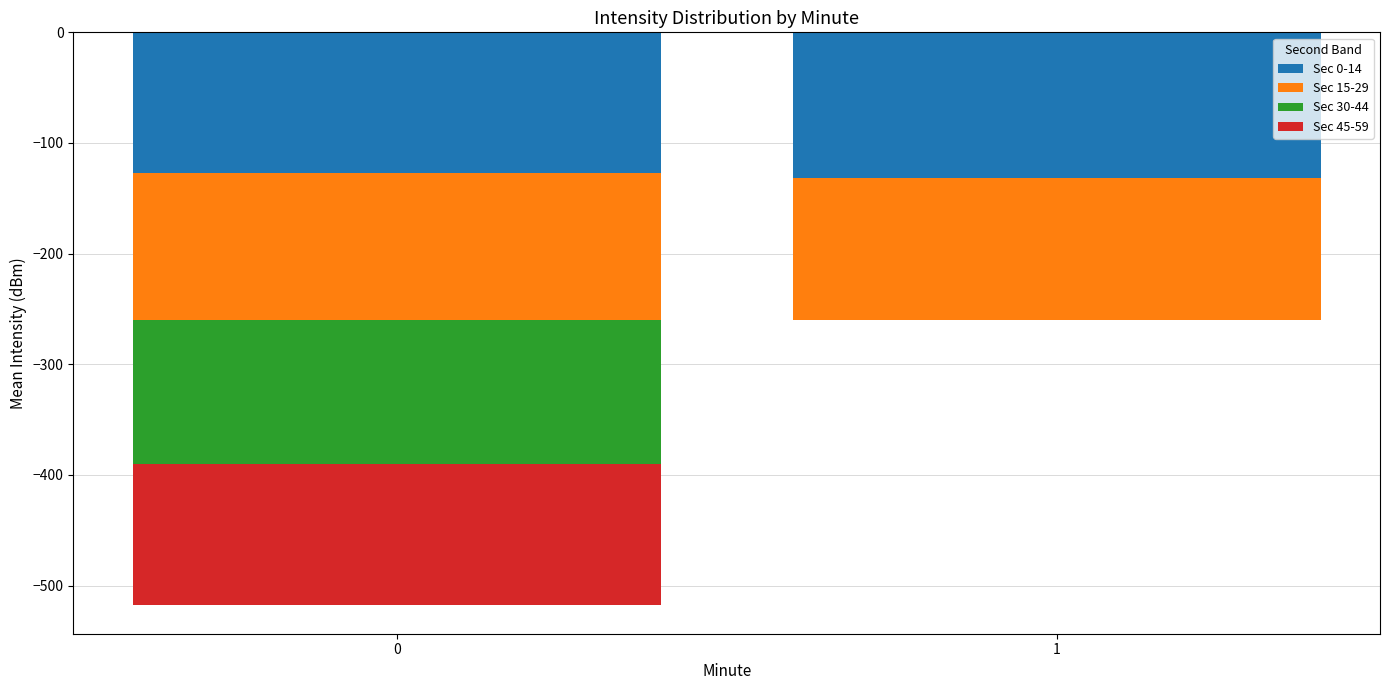

At how many categories does at least one series exceed -2?

1